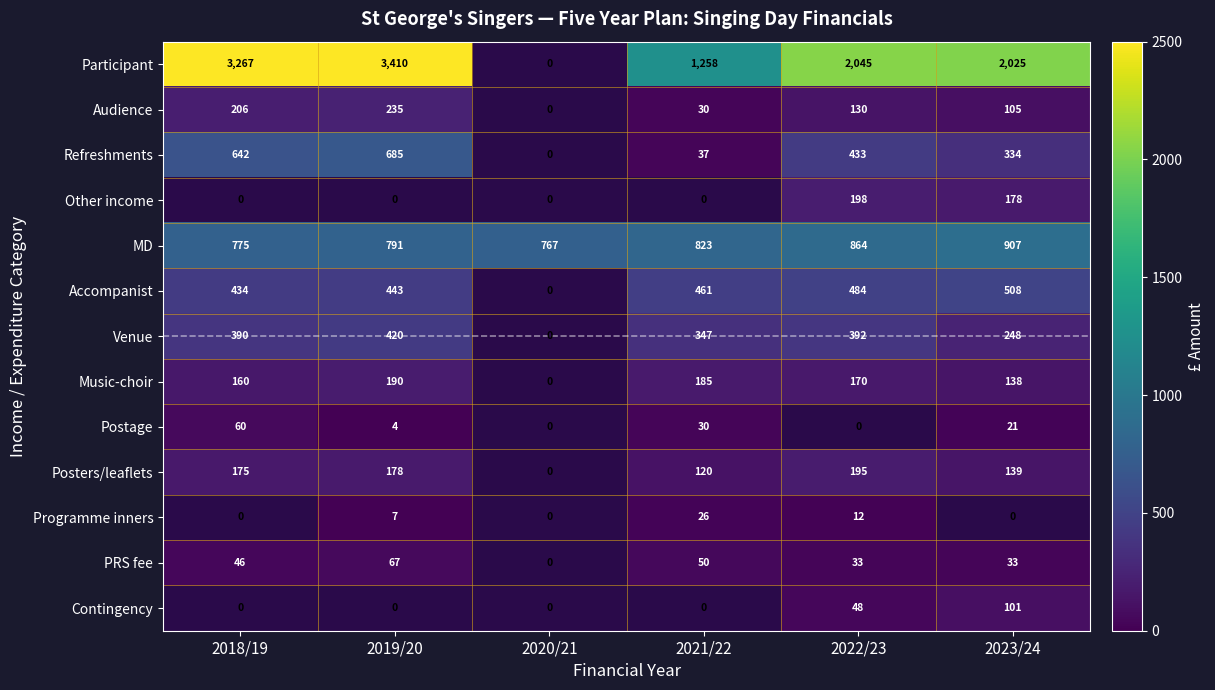

At how many categories does at least one series exceed 2983?

2